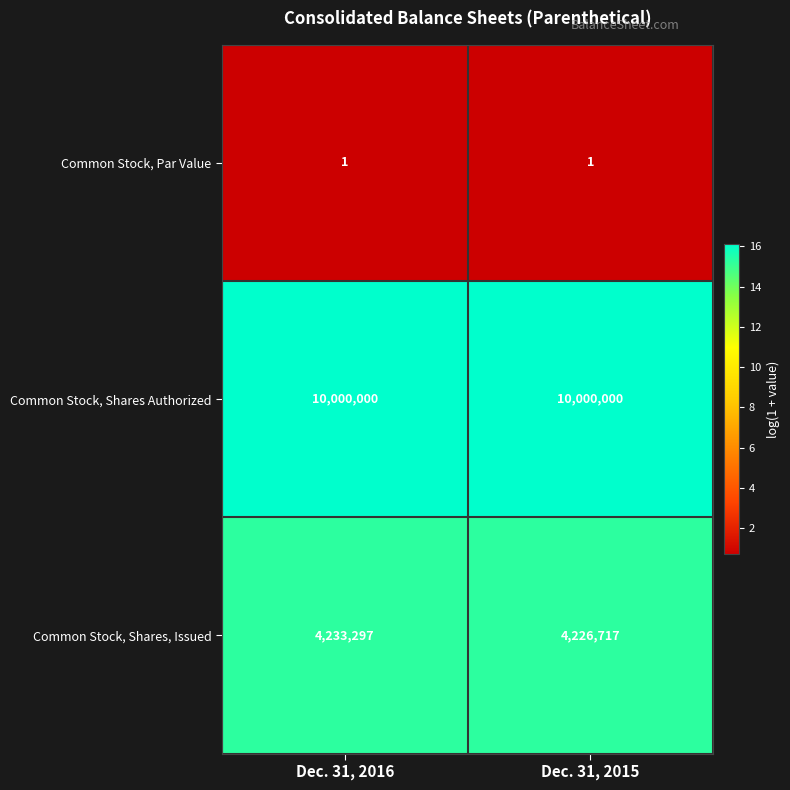

Reading left to right, transcribe all the data shown in this chart.

Common Stock, Par Value: Dec. 31, 2016=1	Dec. 31, 2015=1
Common Stock, Shares Authorized: Dec. 31, 2016=10000000	Dec. 31, 2015=10000000
Common Stock, Shares, Issued: Dec. 31, 2016=4233297	Dec. 31, 2015=4226717